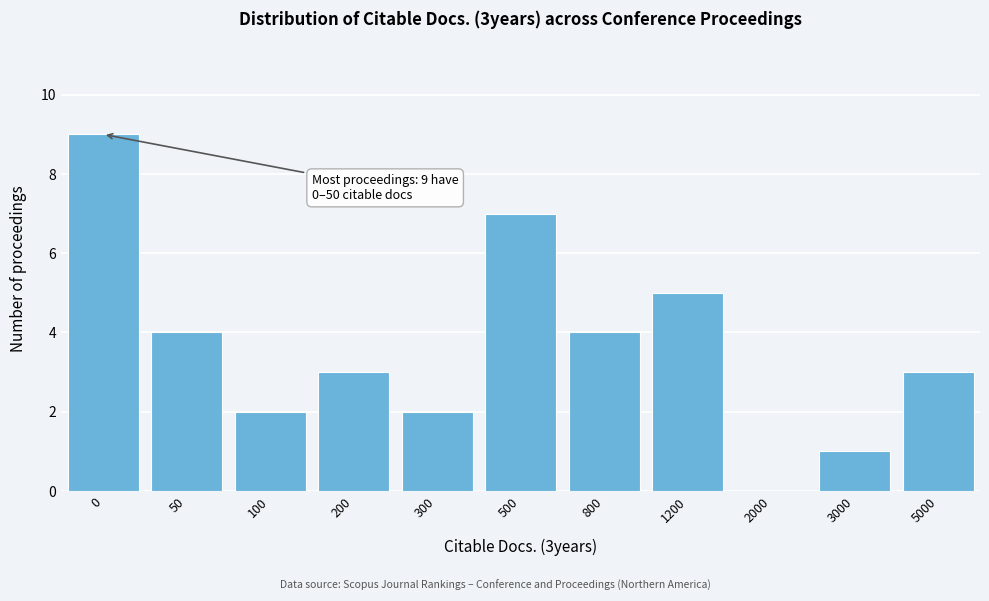

Reading right to left, what are all the values shown in this chart?

5000=3	3000=1	2000=0	1200=5	800=4	500=7	300=2	200=3	100=2	50=4	0=9